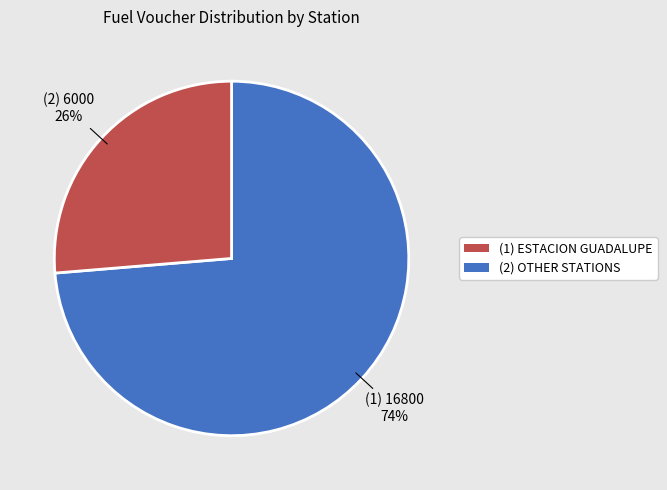

Is there any slice that represents more than half of the pie?

Yes